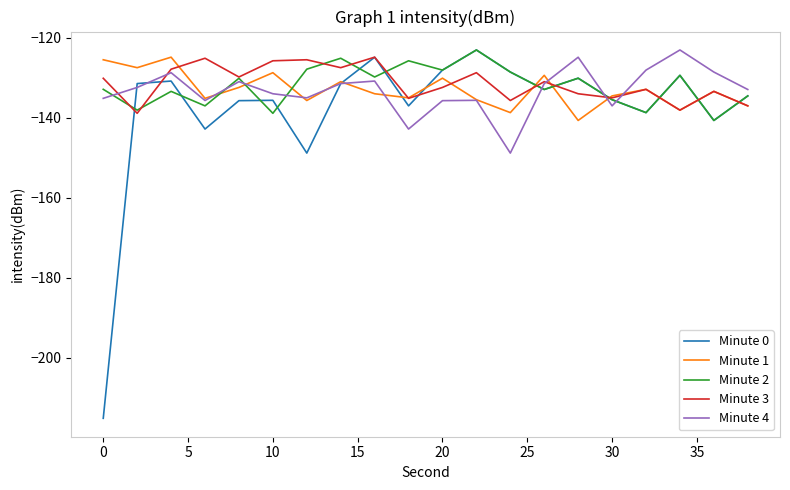

Which series has the largest range (max minus min)?

Minute 0